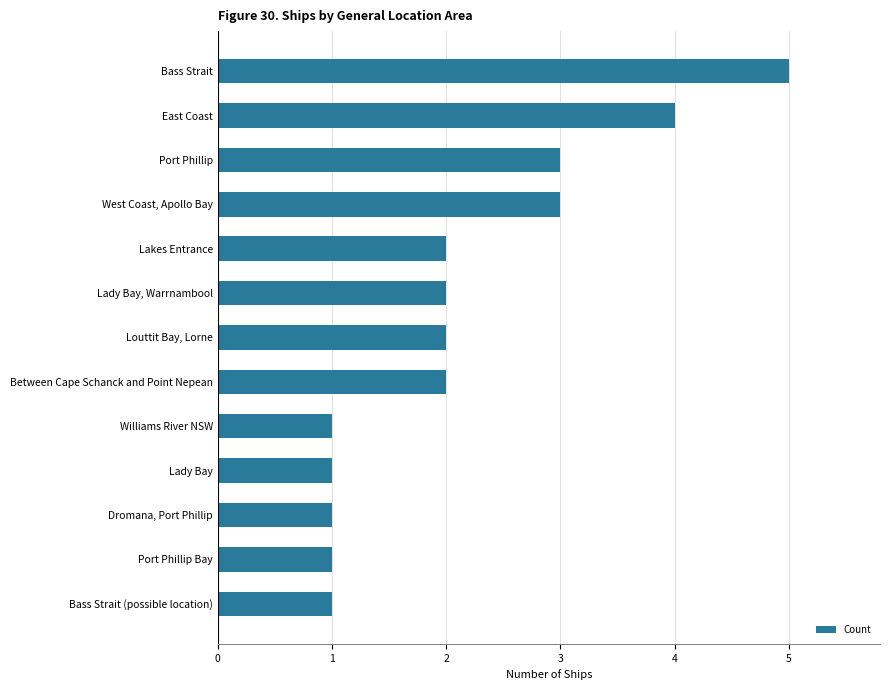

What is the sum of the values at Bass Strait (possible location) and Louttit Bay, Lorne?

3